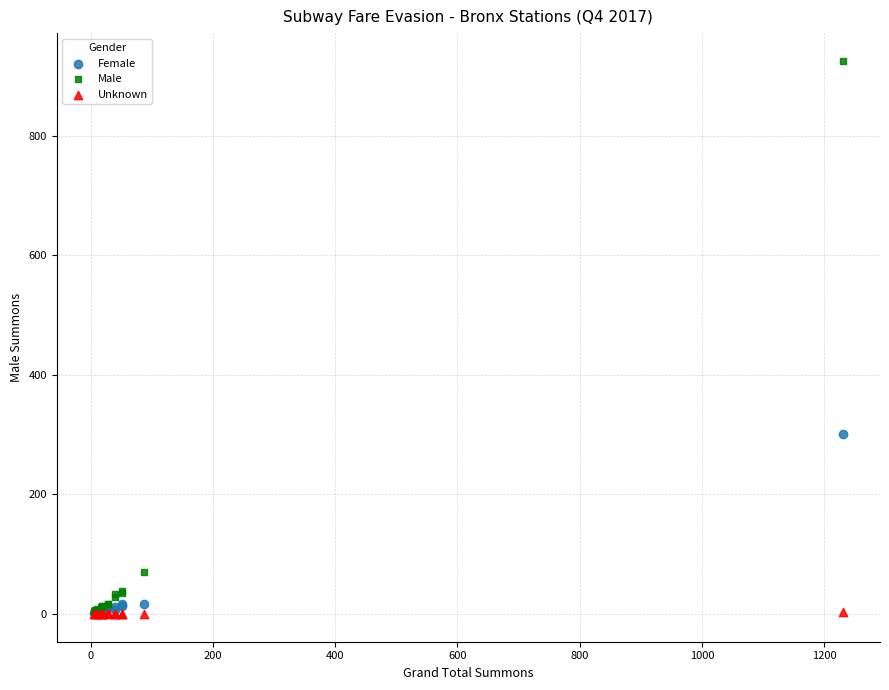

Across all series, what Y value is closest to 462?

301